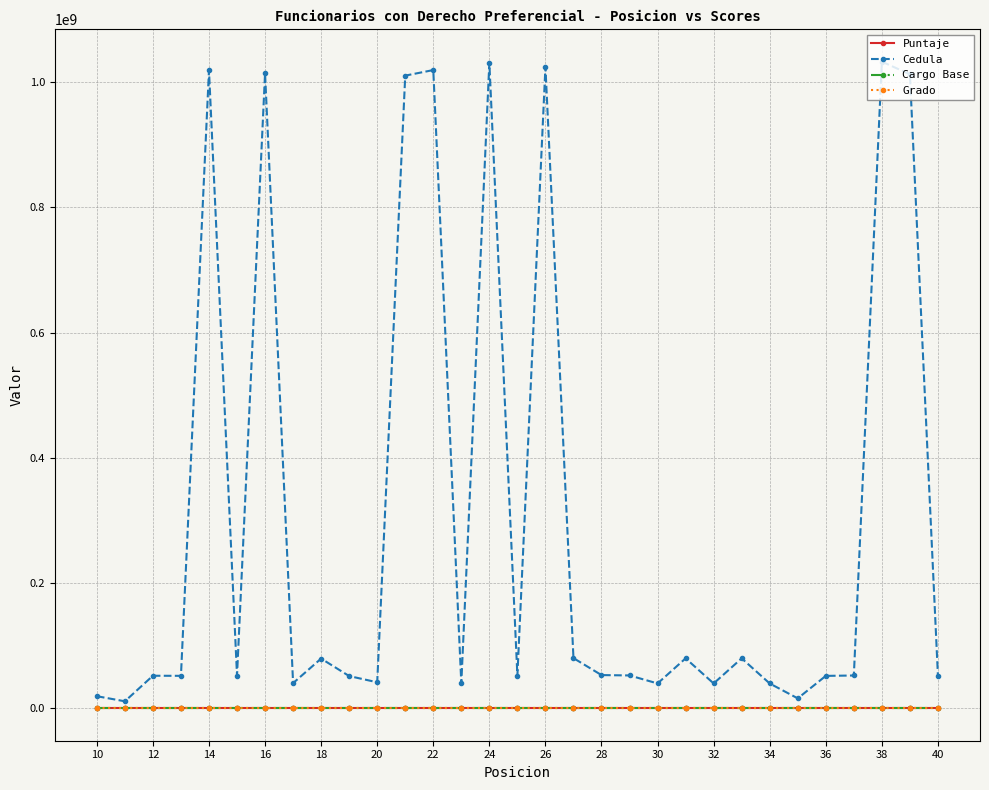

What is the value of the Cargo Base point at the 17th from the left?

314